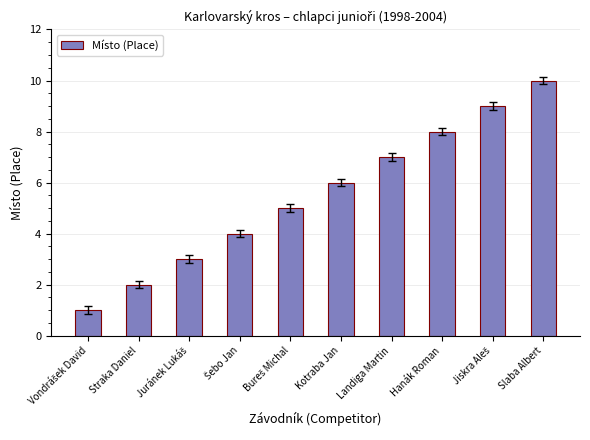

The value at Landiga Martin is 7. True or false?

True